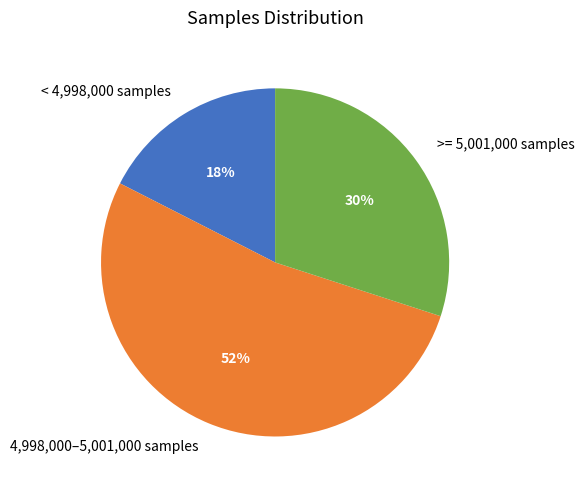

True or false: < 4,998,000 samples accounts for 18% of the total.

True